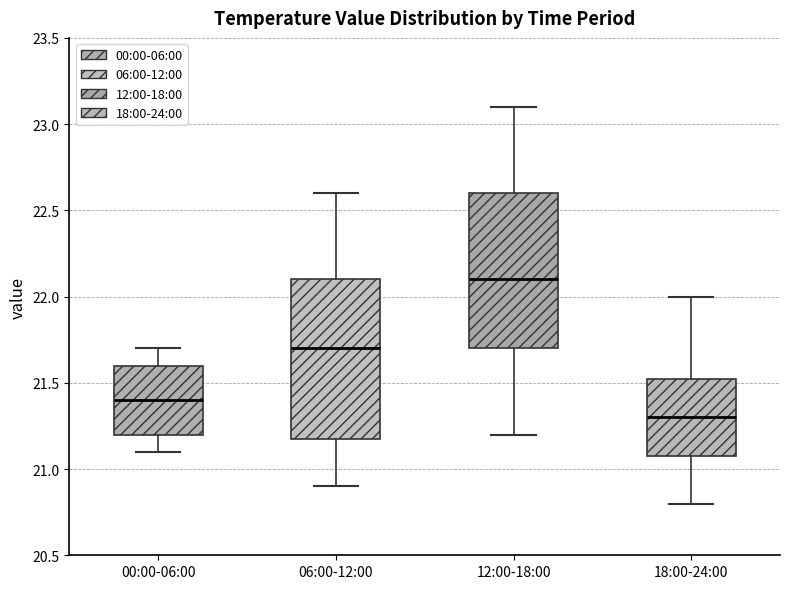

Where does the upper whisker of the box for 00:00-06:00 end on the y-axis? The values are not printed on the chart, so give them approximately, as read against the axis.

21.70